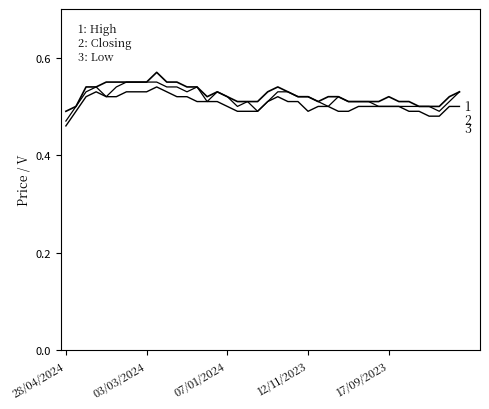

Does the chart have visible grid lines?

No